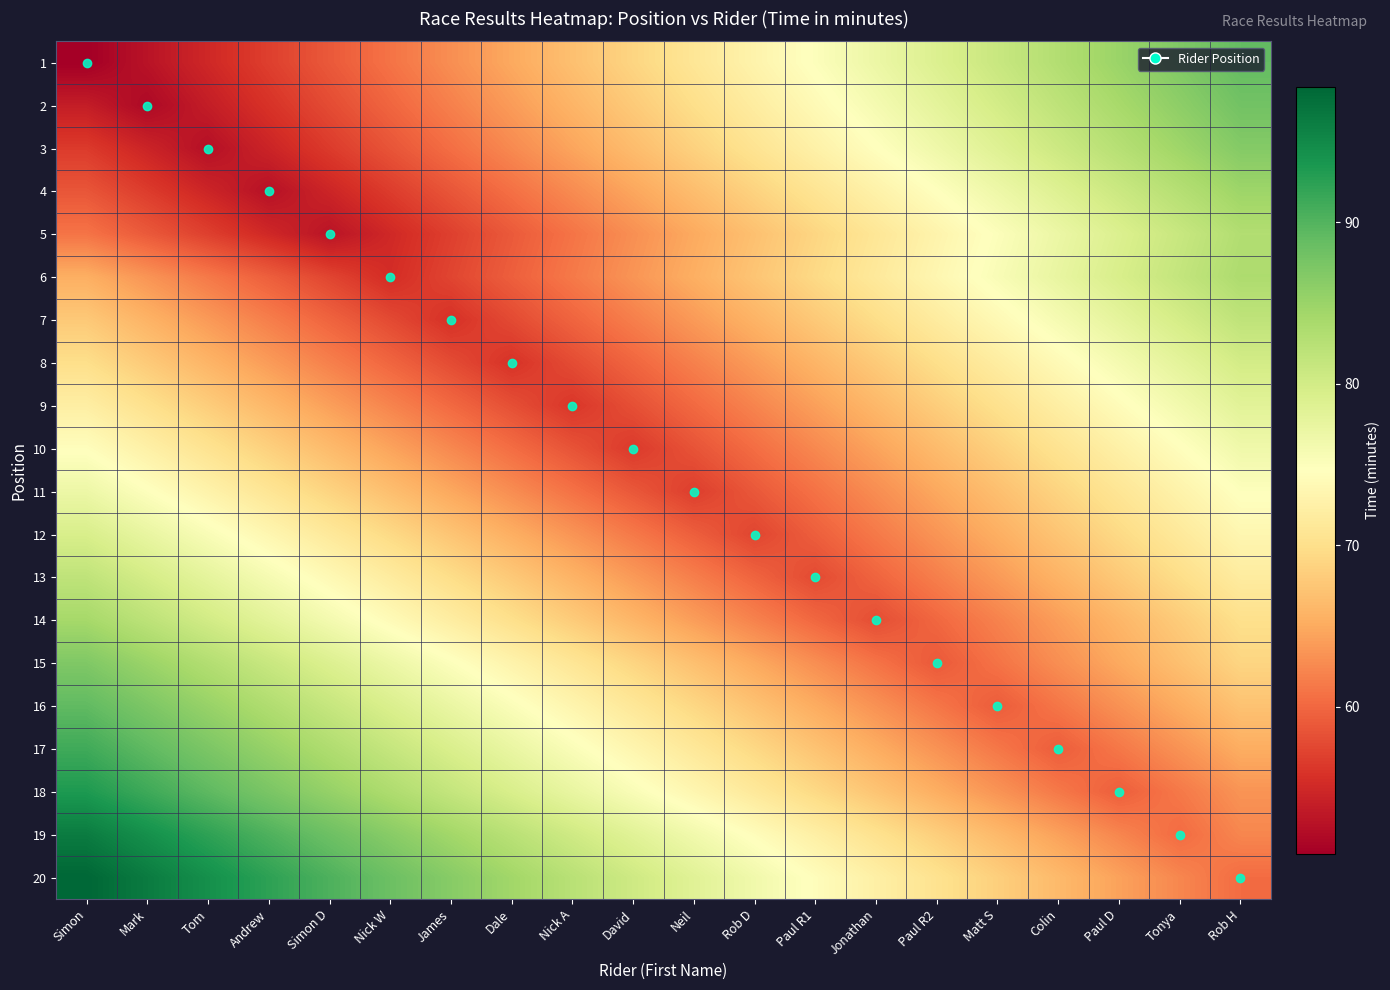

Reading left to right, what are all the values shown in this chart?

1: Simon=50.9	Mark=52.9	Tom=54.9	Andrew=56.9	Simon D=58.9	Nick W=60.9	James=62.9	Dale=64.9	Nick A=66.9	David=68.9	Neil=70.9	Rob D=72.9	Paul R1=74.9	Jonathan=76.9	Paul R2=78.9	Matt S=80.9	Colin=82.9	Paul D=84.9	Tonya=86.9	Rob H=88.9
2: Simon=53.9	Mark=51.9	Tom=53.9	Andrew=55.9	Simon D=57.9	Nick W=59.9	James=61.9	Dale=63.9	Nick A=65.9	David=67.9	Neil=69.9	Rob D=71.9	Paul R1=73.9	Jonathan=75.9	Paul R2=77.9	Matt S=79.9	Colin=81.9	Paul D=83.9	Tonya=85.9	Rob H=87.9
3: Simon=56.6	Mark=54.6	Tom=52.6	Andrew=54.6	Simon D=56.6	Nick W=58.6	James=60.6	Dale=62.6	Nick A=64.6	David=66.6	Neil=68.6	Rob D=70.6	Paul R1=72.6	Jonathan=74.6	Paul R2=76.6	Matt S=78.6	Colin=80.6	Paul D=82.6	Tonya=84.6	Rob H=86.6
4: Simon=58.7	Mark=56.7	Tom=54.7	Andrew=52.7	Simon D=54.7	Nick W=56.7	James=58.7	Dale=60.7	Nick A=62.7	David=64.7	Neil=66.7	Rob D=68.7	Paul R1=70.7	Jonathan=72.7	Paul R2=74.7	Matt S=76.7	Colin=78.7	Paul D=80.7	Tonya=82.7	Rob H=84.7
5: Simon=61.0	Mark=59.0	Tom=57.0	Andrew=55.0	Simon D=53.0	Nick W=55.0	James=57.0	Dale=59.0	Nick A=61.0	David=63.0	Neil=65.0	Rob D=67.0	Paul R1=69.0	Jonathan=71.0	Paul R2=73.0	Matt S=75.0	Colin=77.0	Paul D=79.0	Tonya=81.0	Rob H=83.0
6: Simon=65.4	Mark=63.4	Tom=61.4	Andrew=59.4	Simon D=57.4	Nick W=55.4	James=57.4	Dale=59.4	Nick A=61.4	David=63.4	Neil=65.4	Rob D=67.4	Paul R1=69.4	Jonathan=71.4	Paul R2=73.4	Matt S=75.4	Colin=77.4	Paul D=79.4	Tonya=81.4	Rob H=83.4
7: Simon=67.8	Mark=65.8	Tom=63.8	Andrew=61.8	Simon D=59.8	Nick W=57.8	James=55.8	Dale=57.8	Nick A=59.8	David=61.8	Neil=63.8	Rob D=65.8	Paul R1=67.8	Jonathan=69.8	Paul R2=71.8	Matt S=73.8	Colin=75.8	Paul D=77.8	Tonya=79.8	Rob H=81.8
8: Simon=69.9	Mark=67.9	Tom=65.9	Andrew=63.9	Simon D=61.9	Nick W=59.9	James=57.9	Dale=55.9	Nick A=57.9	David=59.9	Neil=61.9	Rob D=63.9	Paul R1=65.9	Jonathan=67.9	Paul R2=69.9	Matt S=71.9	Colin=73.9	Paul D=75.9	Tonya=77.9	Rob H=79.9
9: Simon=72.2	Mark=70.2	Tom=68.2	Andrew=66.2	Simon D=64.2	Nick W=62.2	James=60.2	Dale=58.2	Nick A=56.2	David=58.2	Neil=60.2	Rob D=62.2	Paul R1=64.2	Jonathan=66.2	Paul R2=68.2	Matt S=70.2	Colin=72.2	Paul D=74.2	Tonya=76.2	Rob H=78.2
10: Simon=74.5	Mark=72.5	Tom=70.5	Andrew=68.5	Simon D=66.5	Nick W=64.5	James=62.5	Dale=60.5	Nick A=58.5	David=56.5	Neil=58.5	Rob D=60.5	Paul R1=62.5	Jonathan=64.5	Paul R2=66.5	Matt S=68.5	Colin=70.5	Paul D=72.5	Tonya=74.5	Rob H=76.5
11: Simon=76.8	Mark=74.8	Tom=72.8	Andrew=70.8	Simon D=68.8	Nick W=66.8	James=64.8	Dale=62.8	Nick A=60.8	David=58.8	Neil=56.8	Rob D=58.8	Paul R1=60.8	Jonathan=62.8	Paul R2=64.8	Matt S=66.8	Colin=68.8	Paul D=70.8	Tonya=72.8	Rob H=74.8
12: Simon=79.4	Mark=77.4	Tom=75.4	Andrew=73.4	Simon D=71.4	Nick W=69.4	James=67.4	Dale=65.4	Nick A=63.4	David=61.4	Neil=59.4	Rob D=57.4	Paul R1=59.4	Jonathan=61.4	Paul R2=63.4	Matt S=65.4	Colin=67.4	Paul D=69.4	Tonya=71.4	Rob H=73.4
13: Simon=81.8	Mark=79.8	Tom=77.8	Andrew=75.8	Simon D=73.8	Nick W=71.8	James=69.8	Dale=67.8	Nick A=65.8	David=63.8	Neil=61.8	Rob D=59.8	Paul R1=57.8	Jonathan=59.8	Paul R2=61.8	Matt S=63.8	Colin=65.8	Paul D=67.8	Tonya=69.8	Rob H=71.8
14: Simon=84.0	Mark=82.0	Tom=80.0	Andrew=78.0	Simon D=76.0	Nick W=74.0	James=72.0	Dale=70.0	Nick A=68.0	David=66.0	Neil=64.0	Rob D=62.0	Paul R1=60.0	Jonathan=58.0	Paul R2=60.0	Matt S=62.0	Colin=64.0	Paul D=66.0	Tonya=68.0	Rob H=70.0
15: Simon=86.9	Mark=84.9	Tom=82.9	Andrew=80.9	Simon D=78.9	Nick W=76.9	James=74.9	Dale=72.9	Nick A=70.9	David=68.9	Neil=66.9	Rob D=64.9	Paul R1=62.9	Jonathan=60.9	Paul R2=58.9	Matt S=60.9	Colin=62.9	Paul D=64.9	Tonya=66.9	Rob H=68.9
16: Simon=89.2	Mark=87.2	Tom=85.2	Andrew=83.2	Simon D=81.2	Nick W=79.2	James=77.2	Dale=75.2	Nick A=73.2	David=71.2	Neil=69.2	Rob D=67.2	Paul R1=65.2	Jonathan=63.1	Paul R2=61.1	Matt S=59.1	Colin=61.1	Paul D=63.1	Tonya=65.2	Rob H=67.2
17: Simon=91.2	Mark=89.2	Tom=87.2	Andrew=85.2	Simon D=83.2	Nick W=81.2	James=79.2	Dale=77.2	Nick A=75.2	David=73.2	Neil=71.2	Rob D=69.2	Paul R1=67.2	Jonathan=65.2	Paul R2=63.2	Matt S=61.2	Colin=59.2	Paul D=61.2	Tonya=63.2	Rob H=65.2
18: Simon=93.3	Mark=91.3	Tom=89.3	Andrew=87.3	Simon D=85.3	Nick W=83.3	James=81.3	Dale=79.3	Nick A=77.3	David=75.3	Neil=73.3	Rob D=71.3	Paul R1=69.3	Jonathan=67.3	Paul R2=65.3	Matt S=63.3	Colin=61.3	Paul D=59.3	Tonya=61.3	Rob H=63.3
19: Simon=96.3	Mark=94.3	Tom=92.3	Andrew=90.3	Simon D=88.3	Nick W=86.3	James=84.3	Dale=82.3	Nick A=80.3	David=78.3	Neil=76.3	Rob D=74.3	Paul R1=72.3	Jonathan=70.3	Paul R2=68.3	Matt S=66.3	Colin=64.3	Paul D=62.3	Tonya=60.3	Rob H=62.3
20: Simon=98.4	Mark=96.4	Tom=94.4	Andrew=92.4	Simon D=90.4	Nick W=88.4	James=86.4	Dale=84.4	Nick A=82.4	David=80.4	Neil=78.4	Rob D=76.4	Paul R1=74.4	Jonathan=72.4	Paul R2=70.4	Matt S=68.4	Colin=66.4	Paul D=64.4	Tonya=62.4	Rob H=60.4